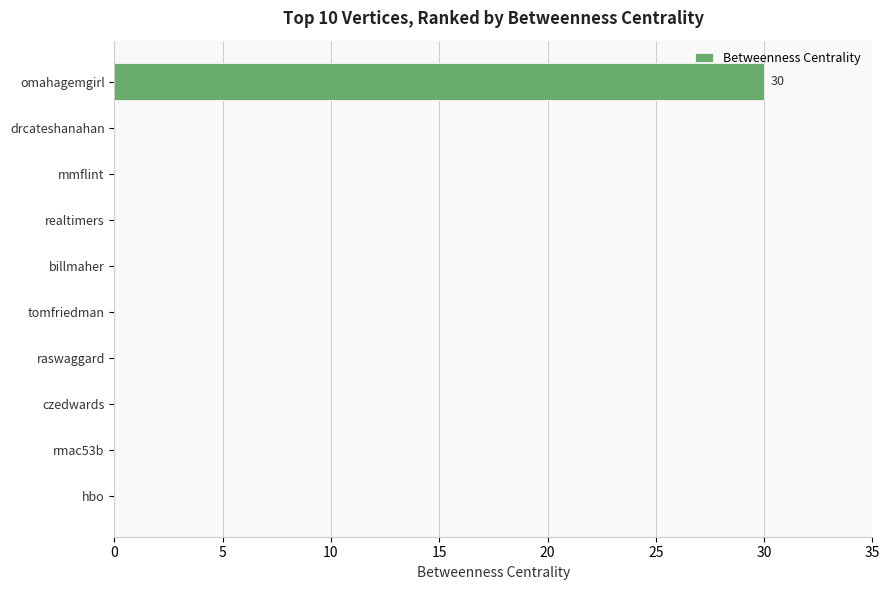

What is the maximum value shown in the chart?

30